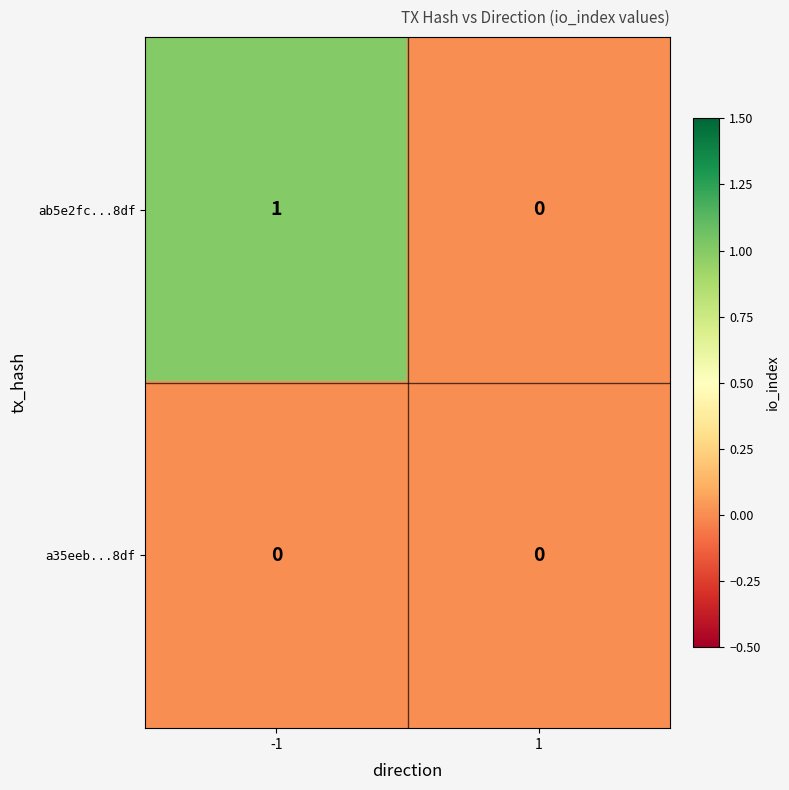

Reading left to right, transcribe all the data shown in this chart.

ab5e2fc...8df: -1=1	1=0
a35eeb...8df: -1=0	1=0